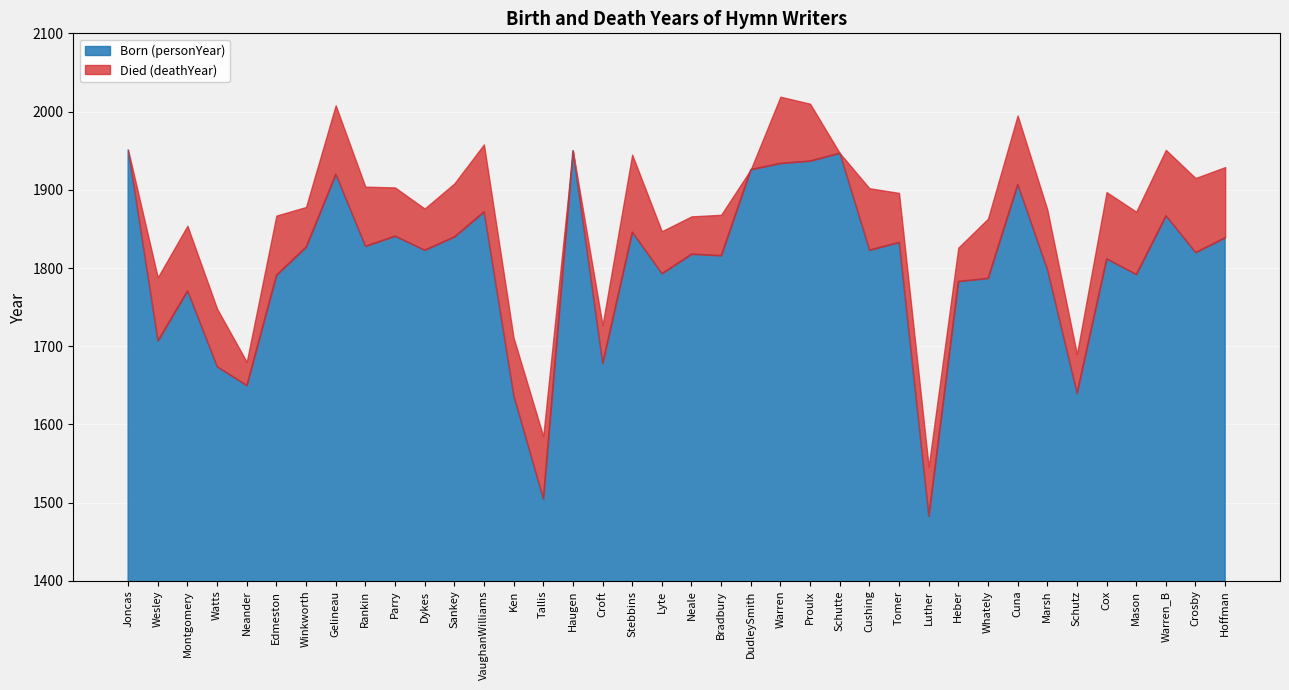

Where is the first local maximum for Born (personYear)?

Montgomery